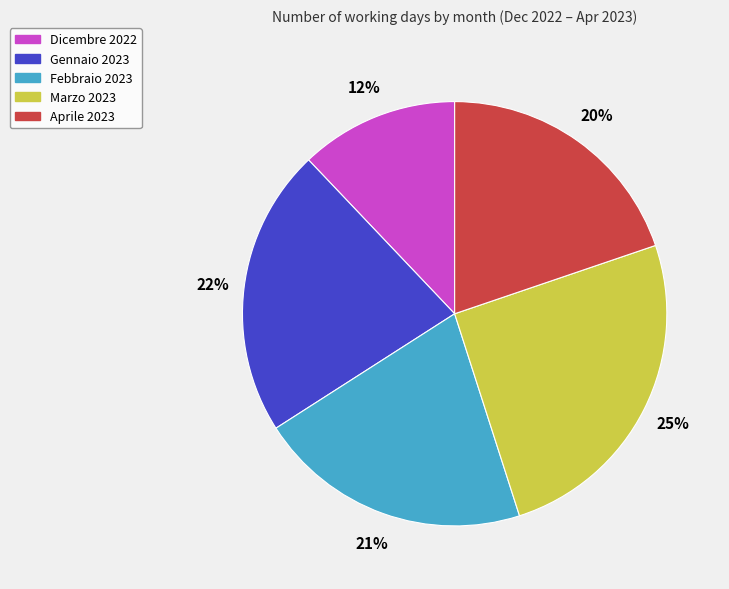

What is the largest slice in the pie chart?

Marzo 2023